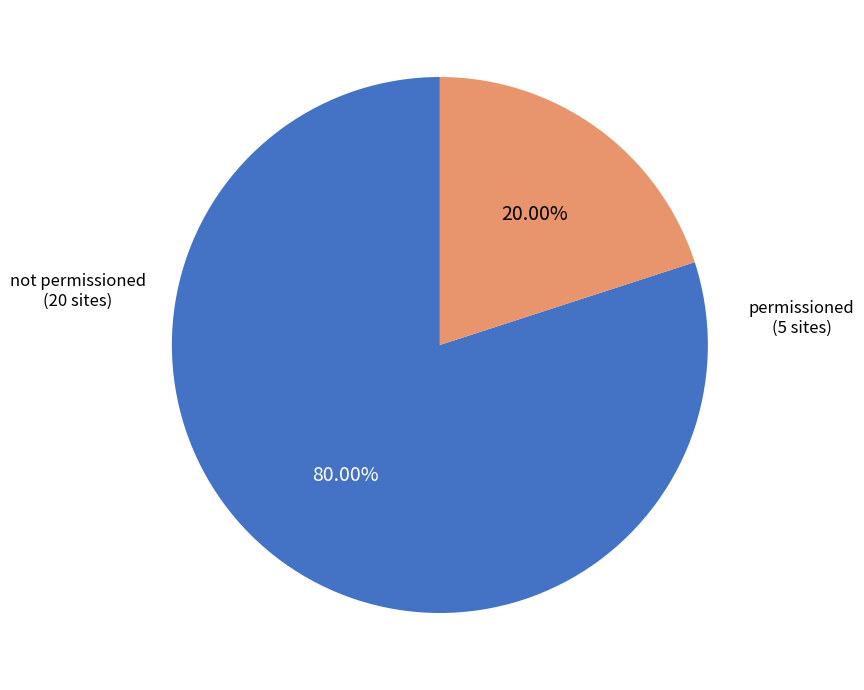

The permissioned slice represents 20% of the pie. True or false?

True